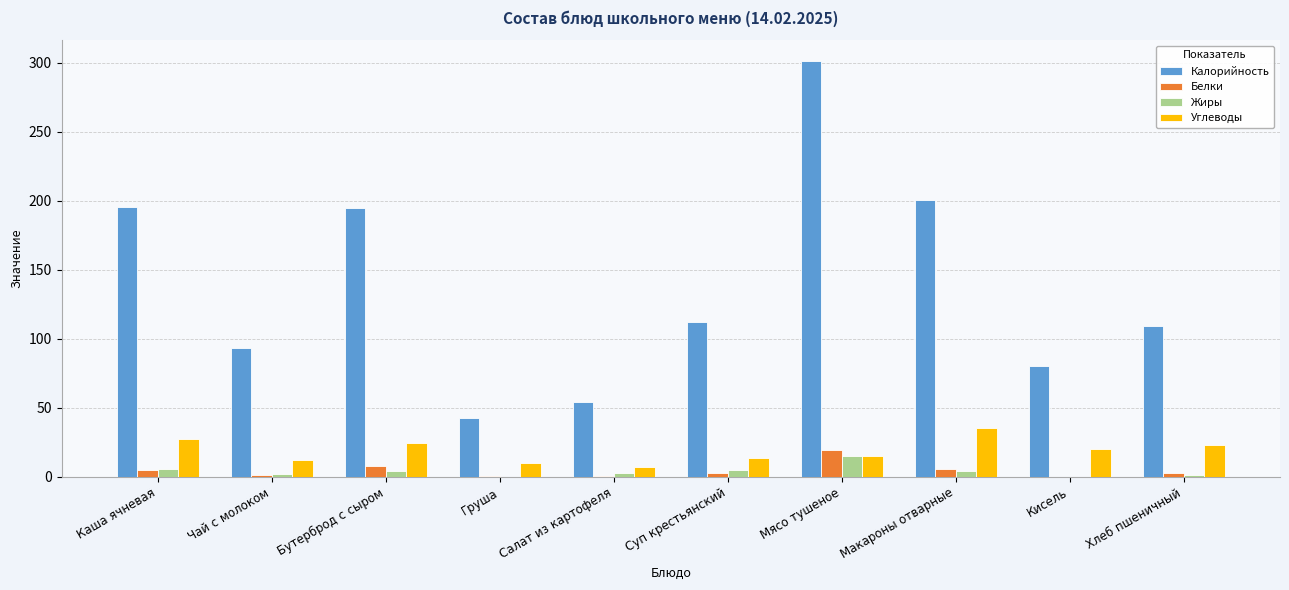

Between Бутерброд с сыром and Суп крестьянский, which series saw the biggest shift?

Калорийность